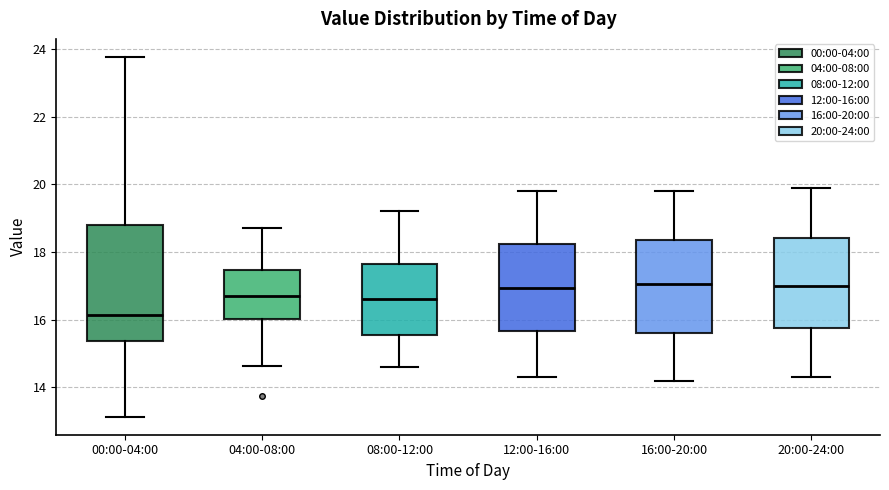

Comparing the boxes themselves (not the whiskers), which one is the tallest?

00:00-04:00